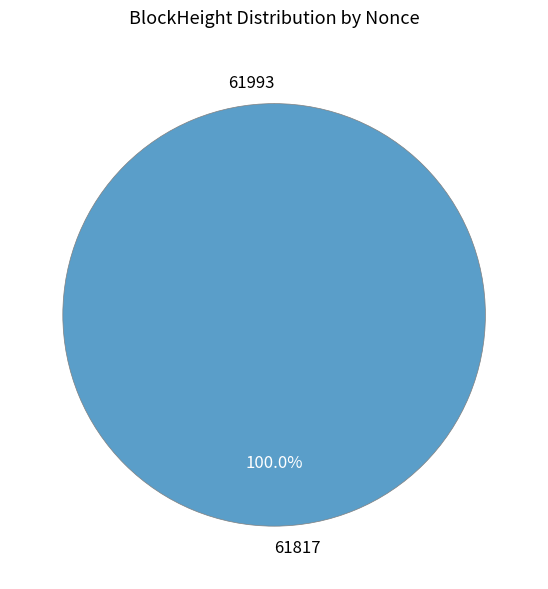

What is the majority slice?

61817